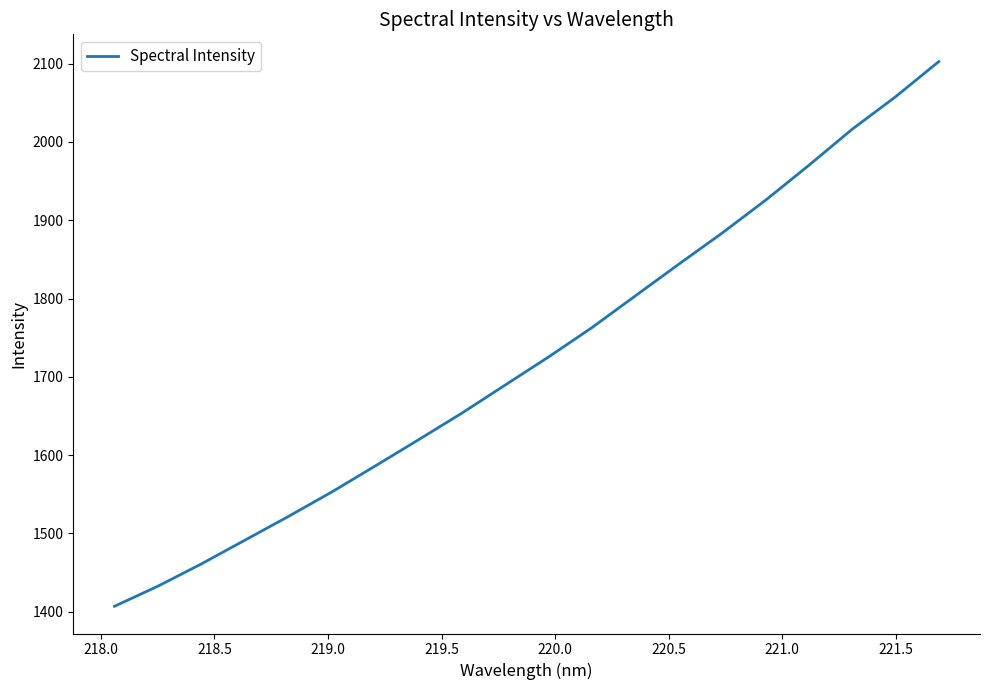

What is the minimum value shown in the chart?

1406.8